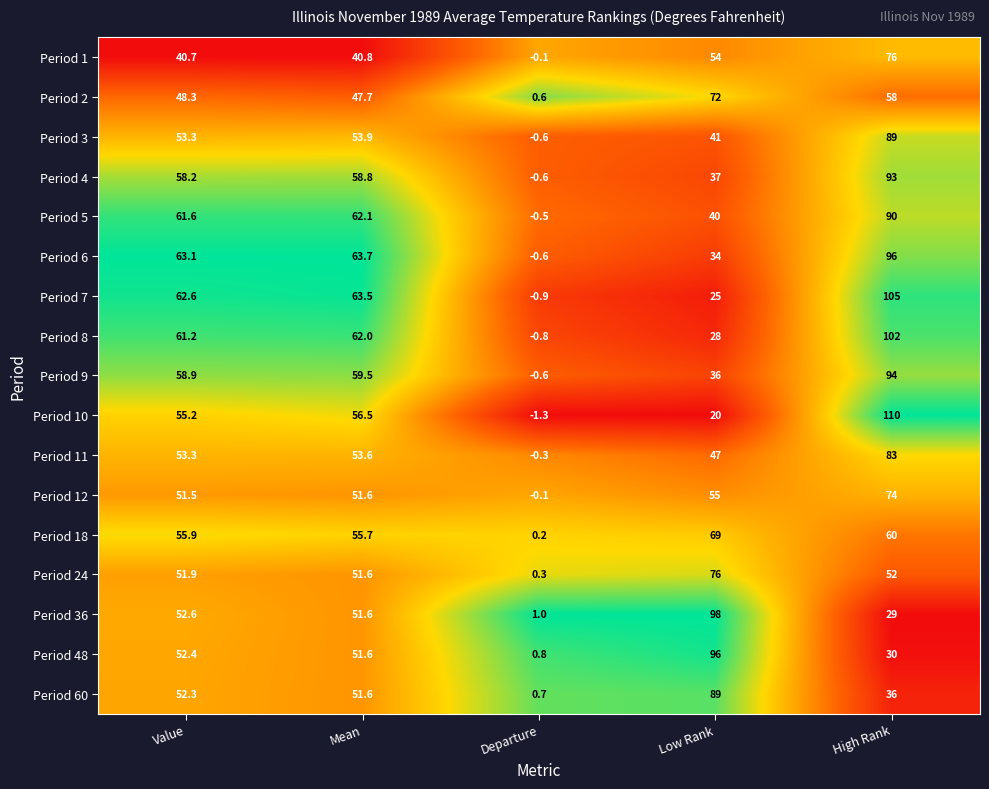

What is the difference between the Period 36 values at Low Rank and High Rank?

69.0